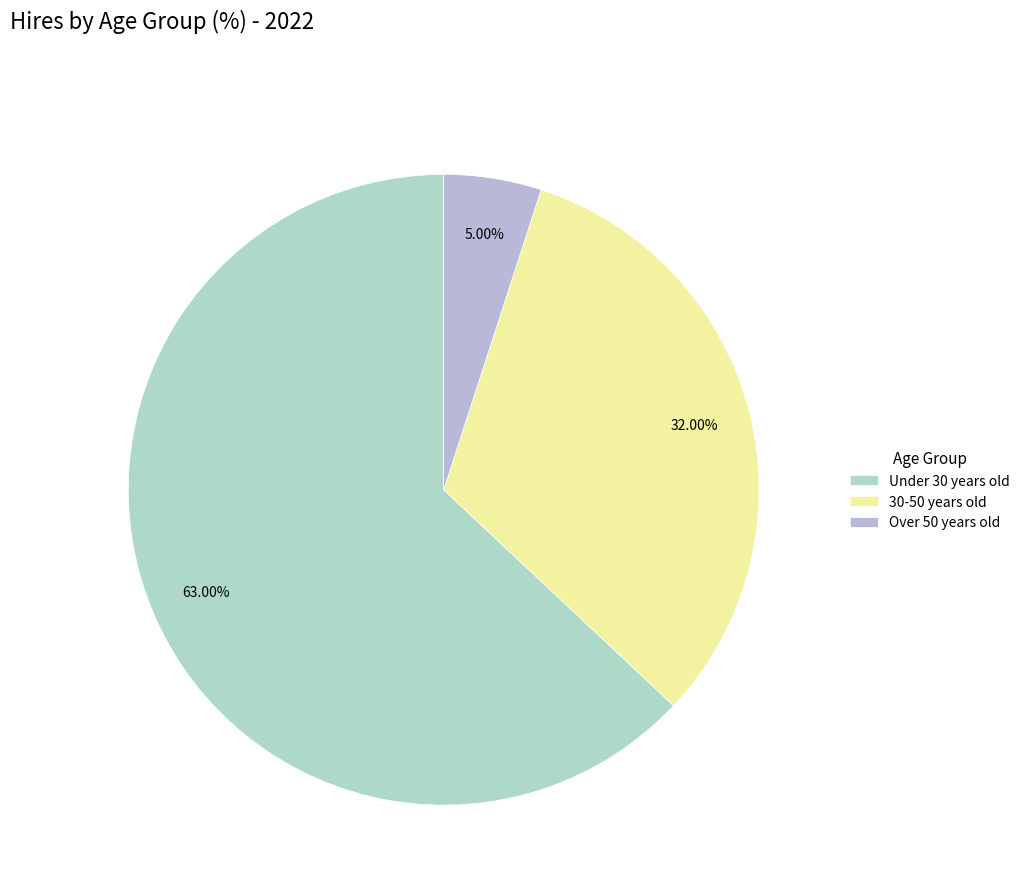

Is Under 30 years old the majority of the pie?

Yes